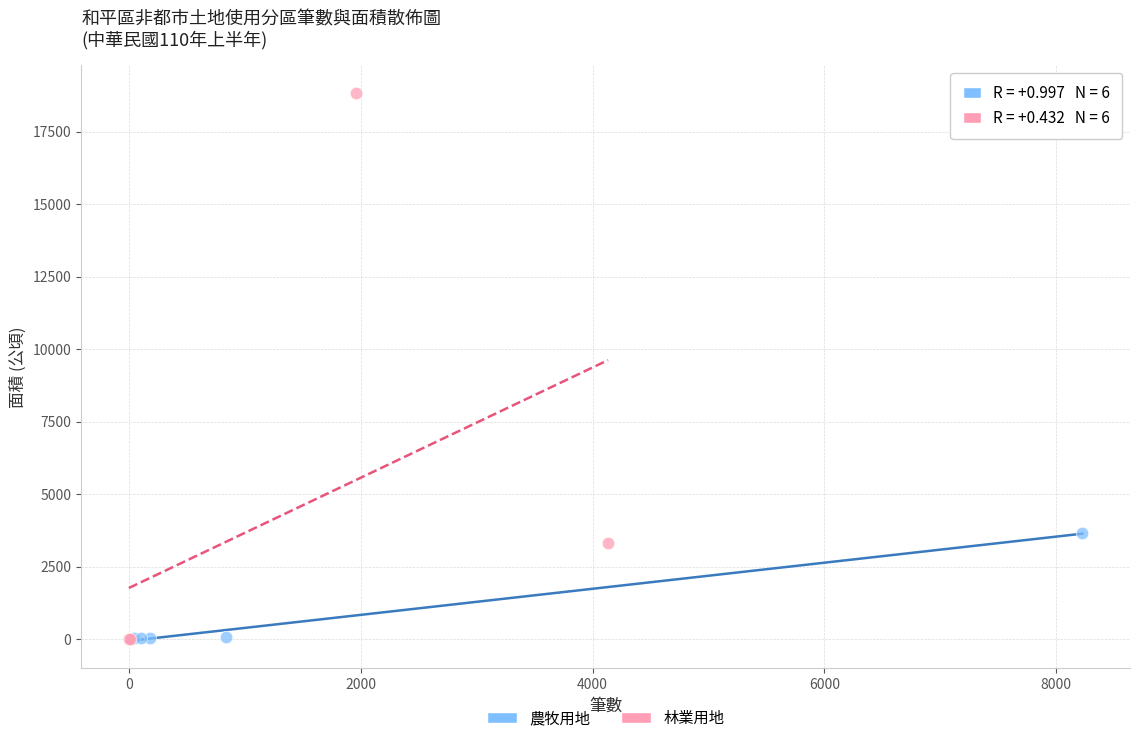

Which series reaches the maximum Y coordinate?

林業用地